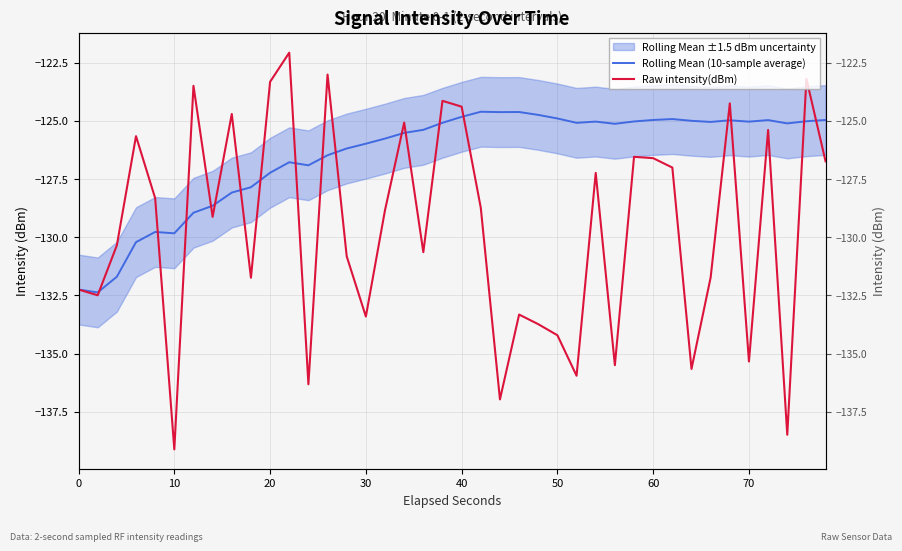

How many times do Raw intensity(dBm) and Rolling Mean (10-sample average) cross each other?

18